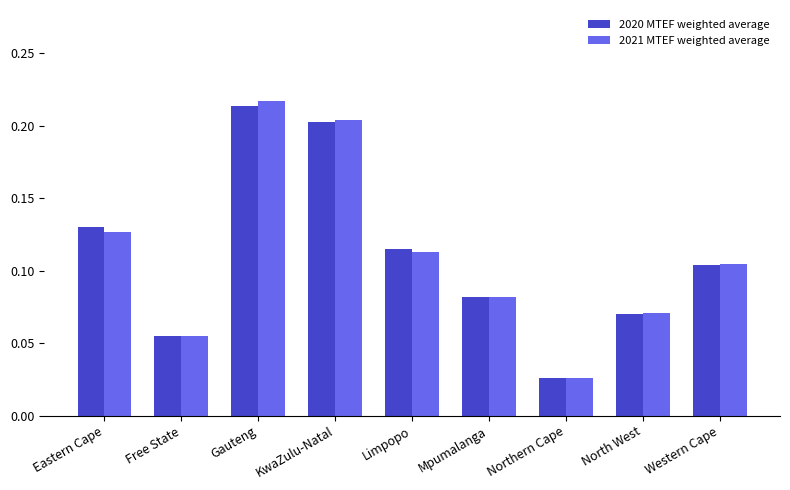

How many 2020 MTEF weighted average values are between 0 and 1?

9